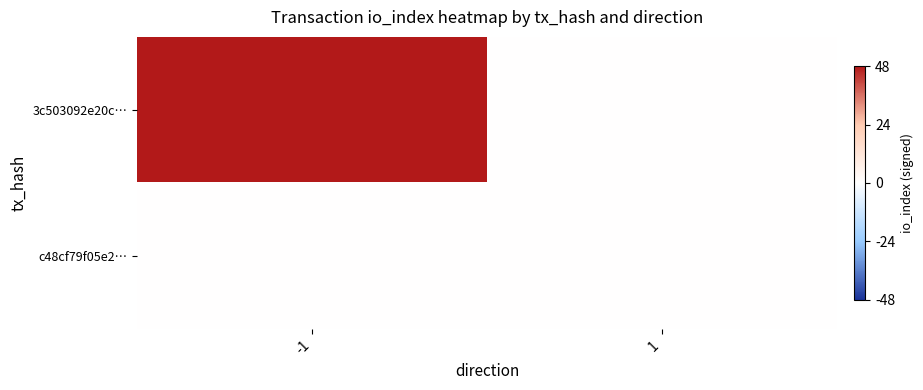

Reading left to right, what are all the values shown in this chart?

3c503092e20c…: -1=48	1=0
c48cf79f05e2…: -1=0	1=0